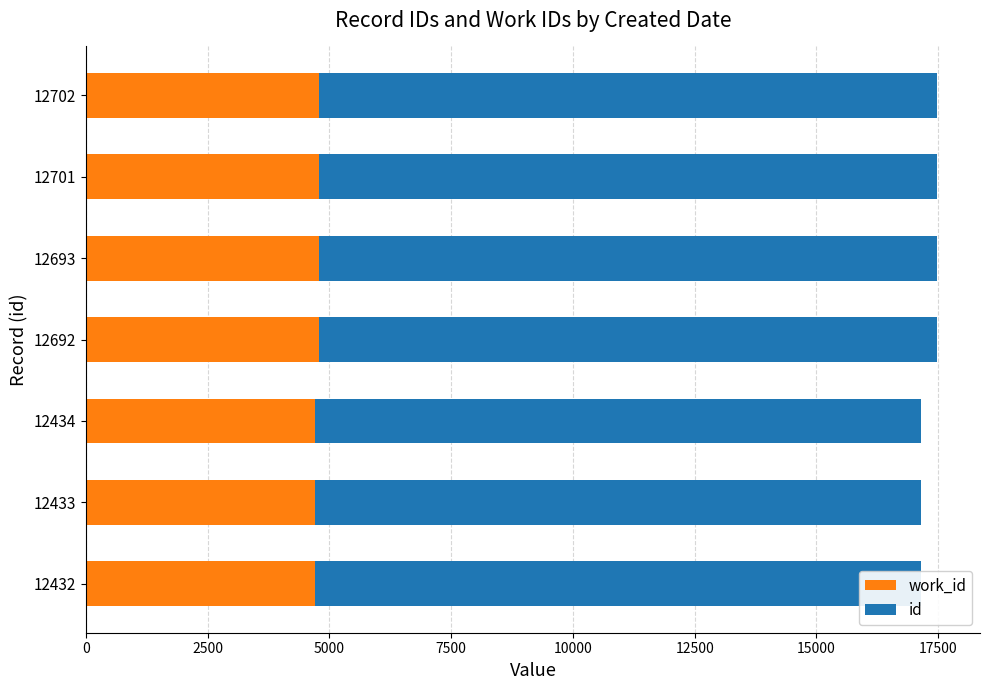

Reading right to left, list all the values displayed in this chart.

work_id: 4783	4783	4779	4778	4713	4713	4713
id: 12702	12701	12693	12692	12434	12433	12432